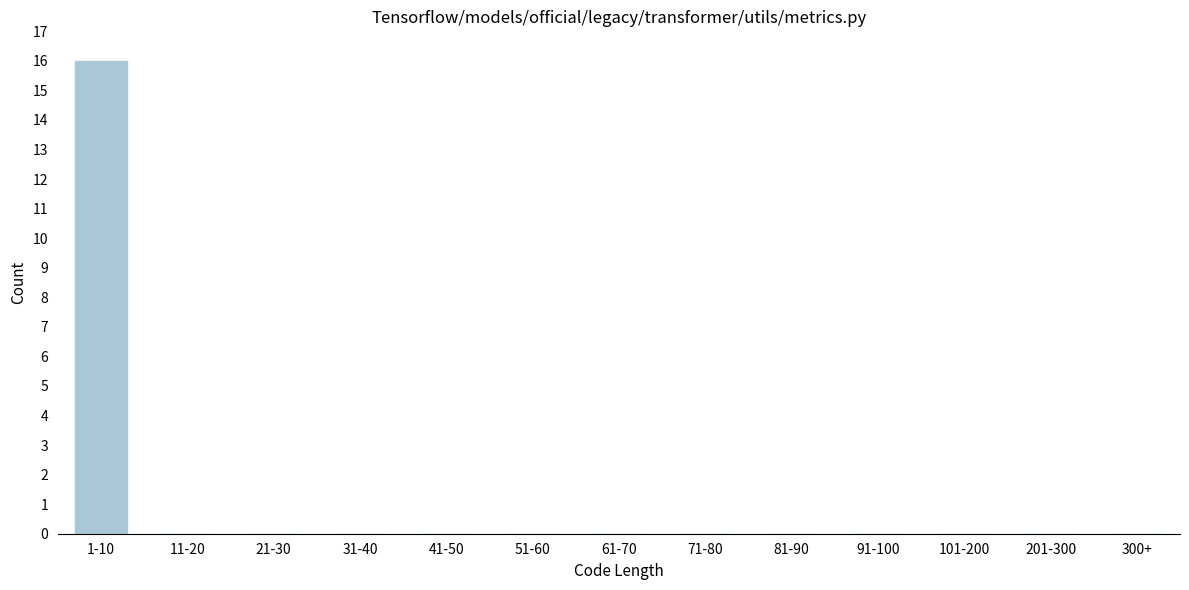

Reading left to right, transcribe all the data shown in this chart.

1-10=16	11-20=0	21-30=0	31-40=0	41-50=0	51-60=0	61-70=0	71-80=0	81-90=0	91-100=0	101-200=0	201-300=0	300+=0